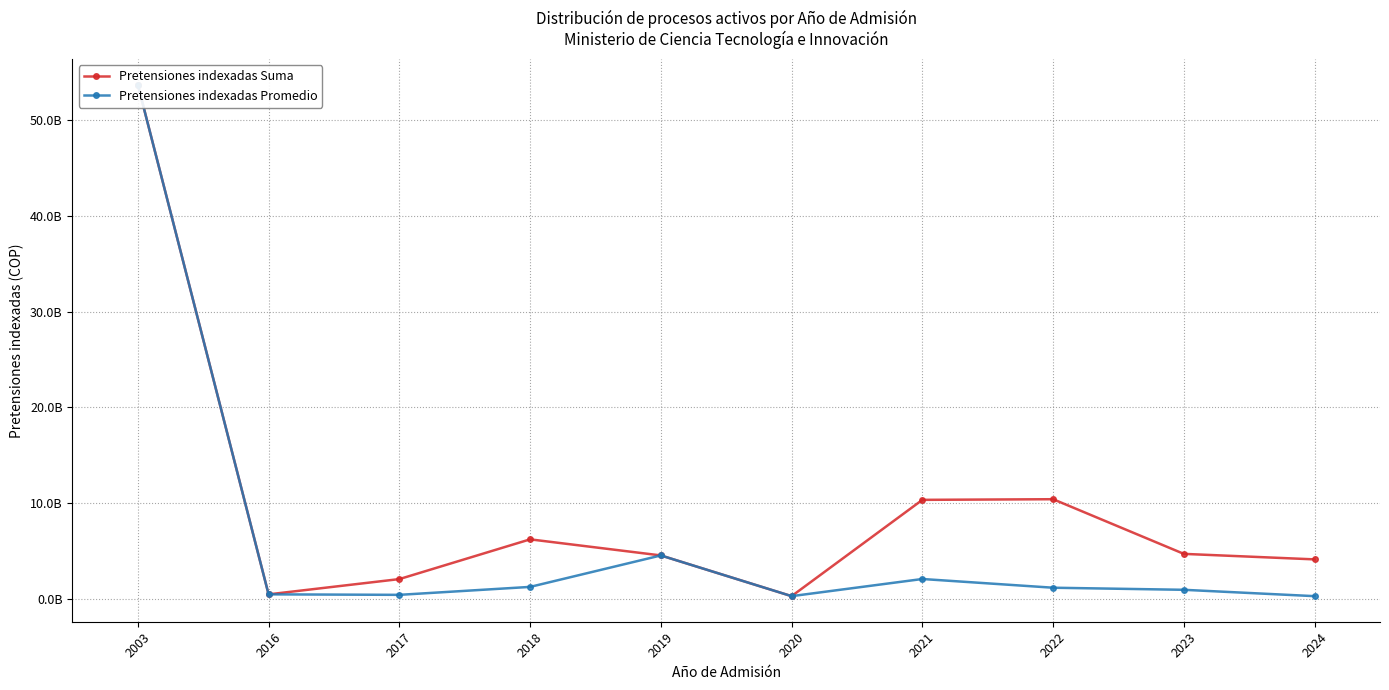

True or false: Pretensiones indexadas Promedio and Pretensiones indexadas Suma intersect in this chart.

False